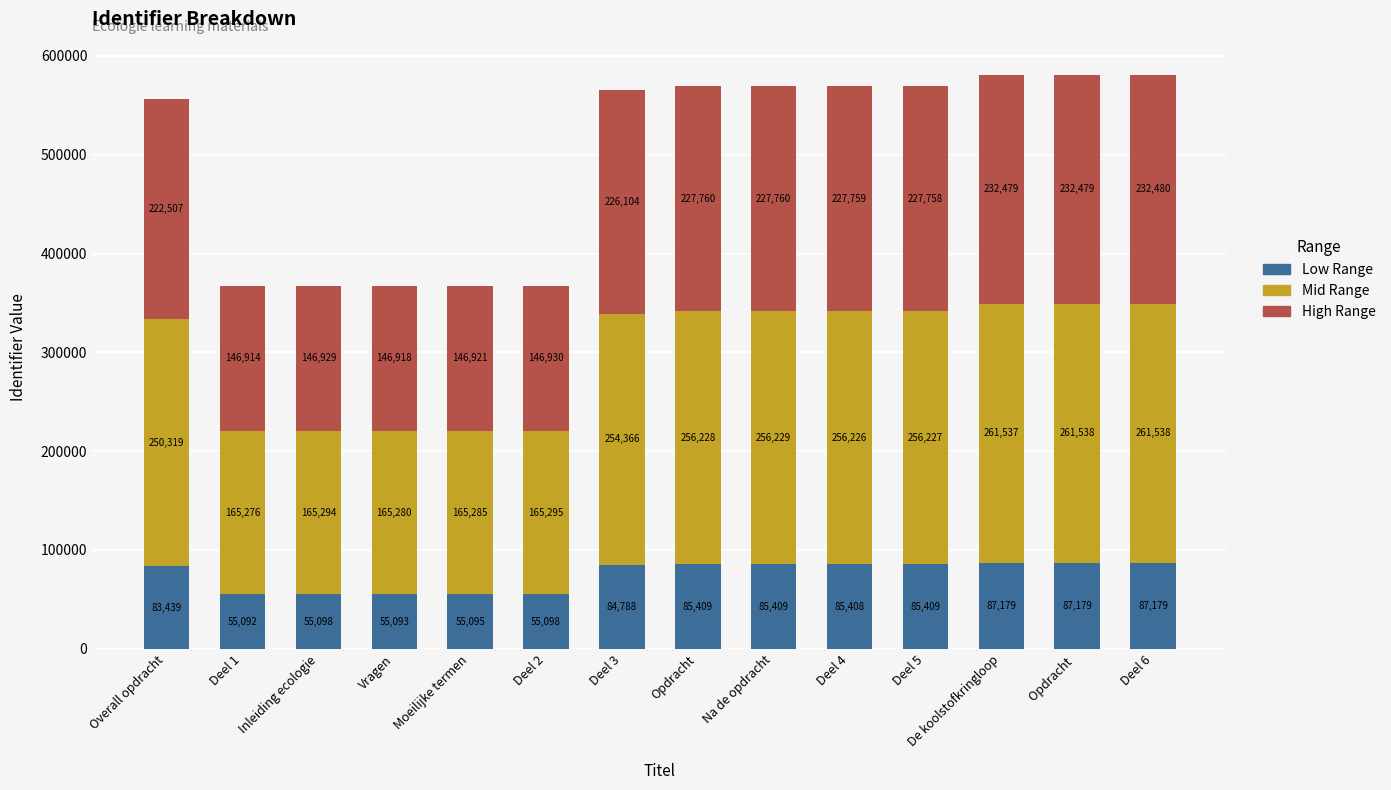

Which category has the lowest value in the Low Range series?

Deel 1